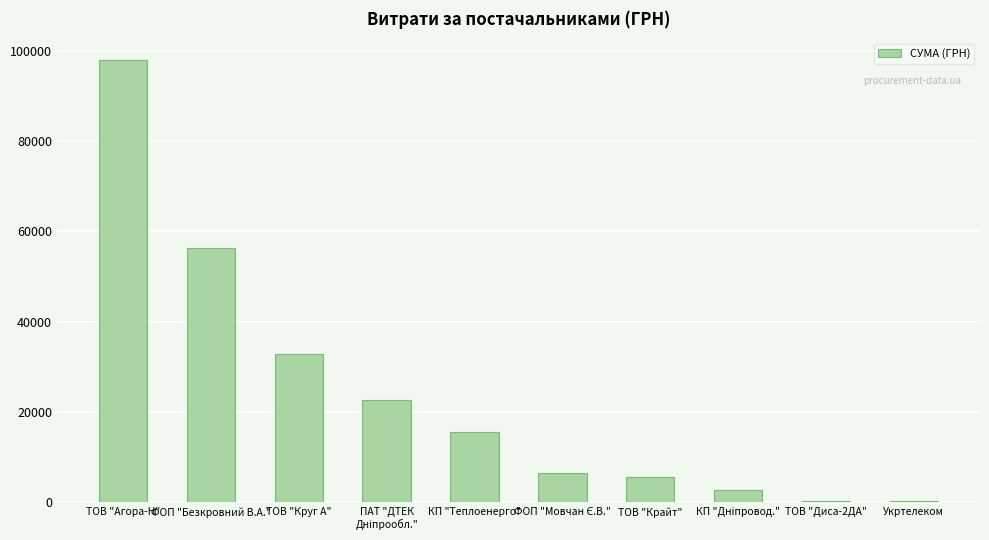

Which label corresponds to the largest value in the chart?

ТОВ "Агора-Н"